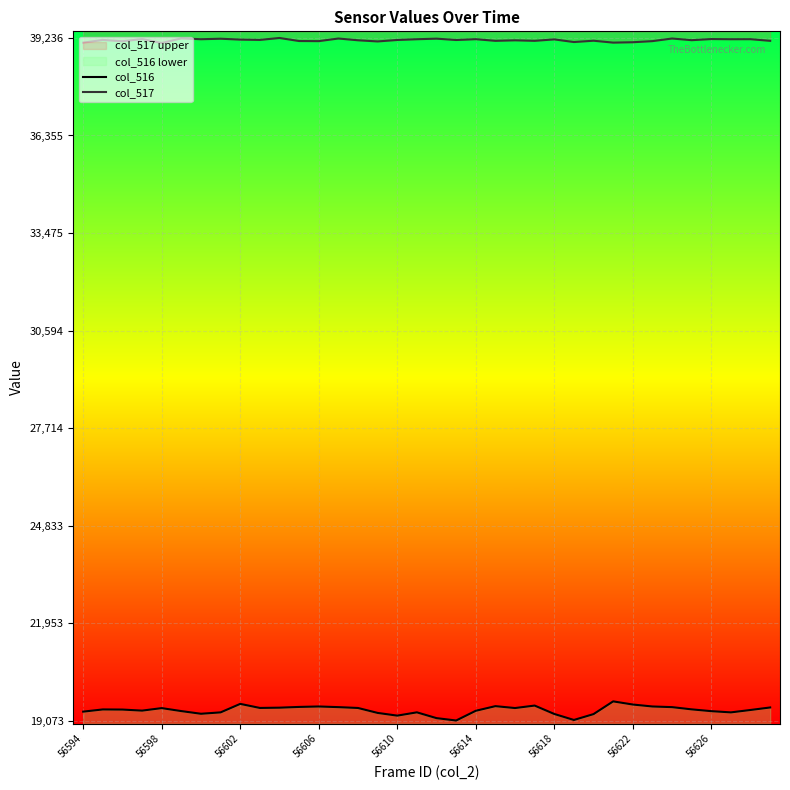

Reading left to right, transcribe all the data shown in this chart.

col_516: 19335	19400	19396	19365	19439	19351	19272	19313	19564	19444	19452	19474	19487	19468	19443	19297	19217	19314	19143	19073	19360	19497	19441	19514	19266	19089	19262	19638	19545	19487	19468	19402	19349	19313	19384	19458
col_517: 39097	39179	39139	39205	39087	39225	39199	39214	39188	39179	39236	39146	39143	39220	39168	39134	39177	39199	39216	39176	39200	39152	39167	39152	39194	39116	39155	39099	39110	39143	39220	39171	39204	39199	39200	39152